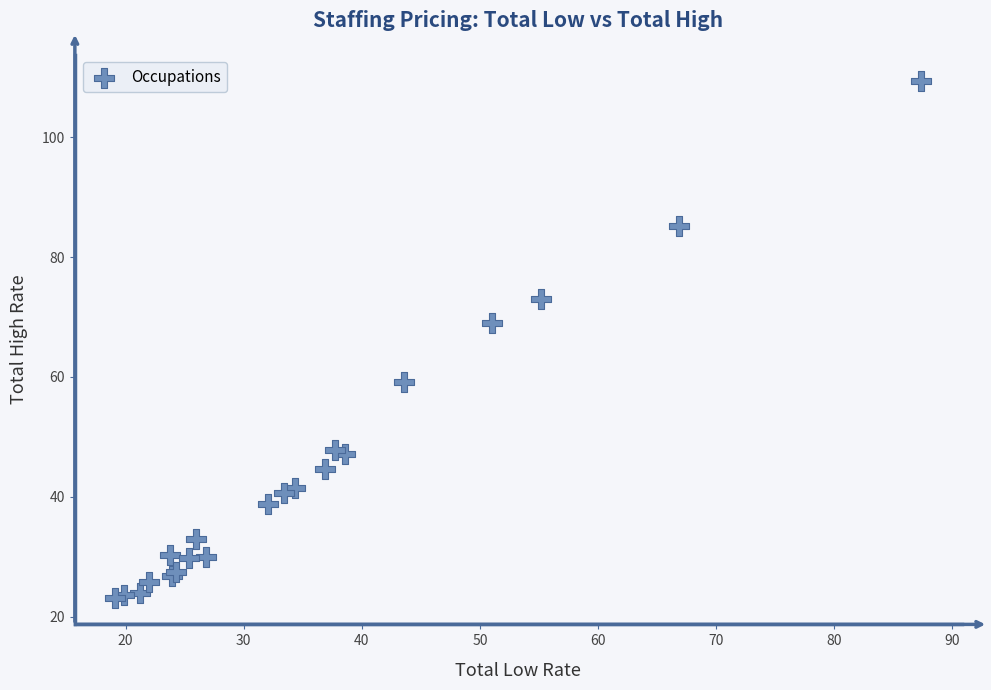

What Y value in the scatter plot is closest to 66?

68.9